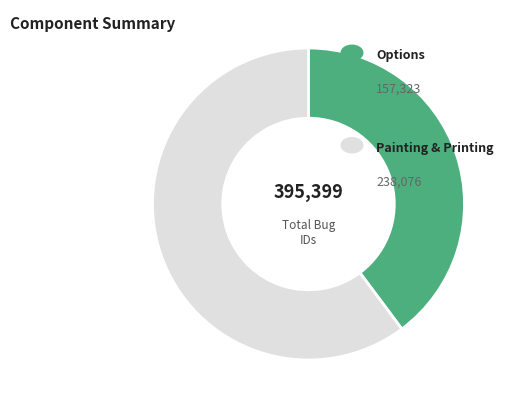

Count the number of slices in the pie.

2